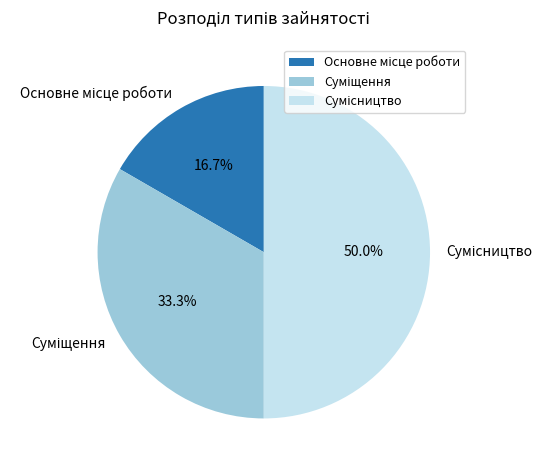

Is there any slice that represents more than half of the pie?

No